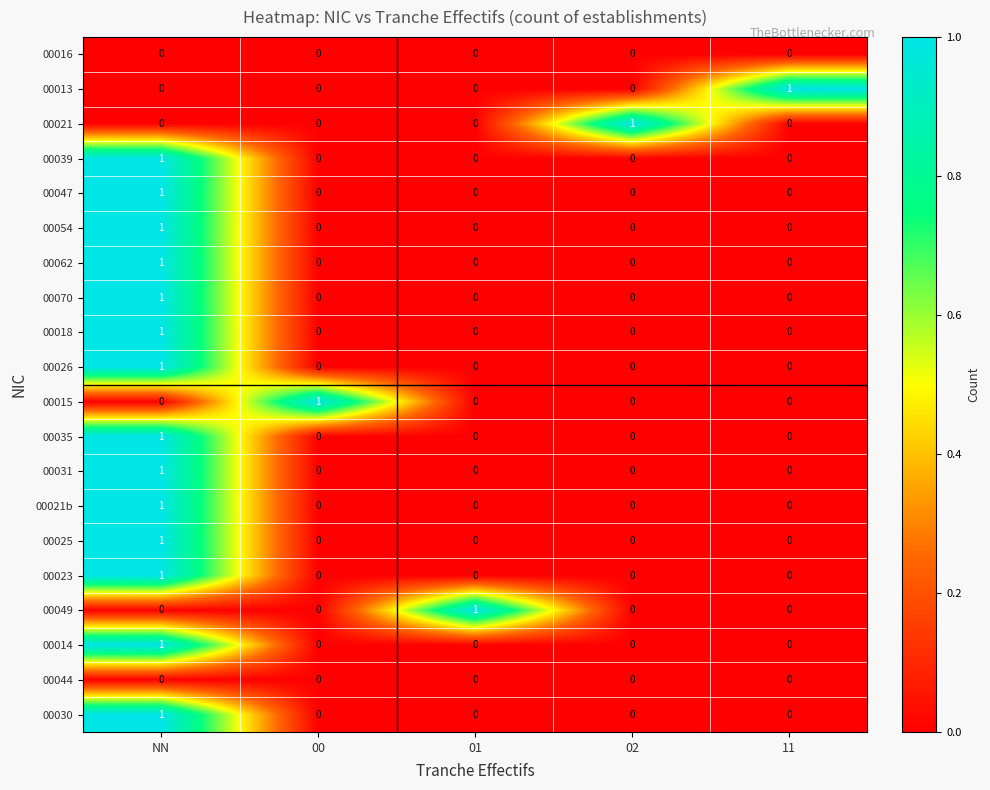

At which category is the sum across all series the highest?

NN